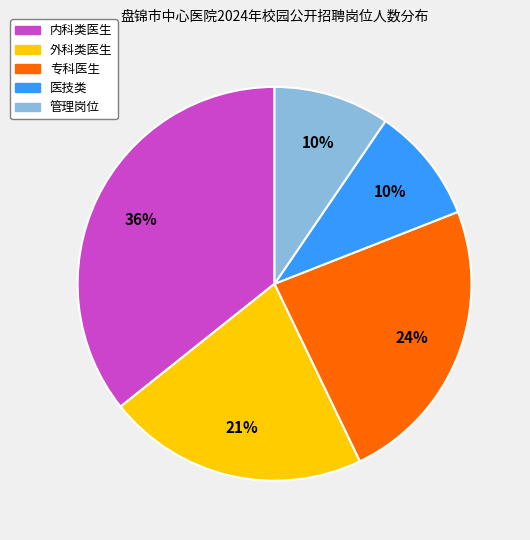

To the nearest percent, what is the difference between the 内科类医生 and 管理岗位 slice percentages?

26%